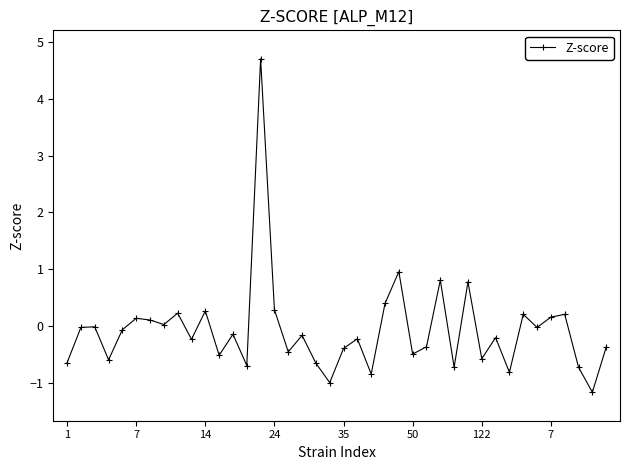

How many series are shown in this chart?

1